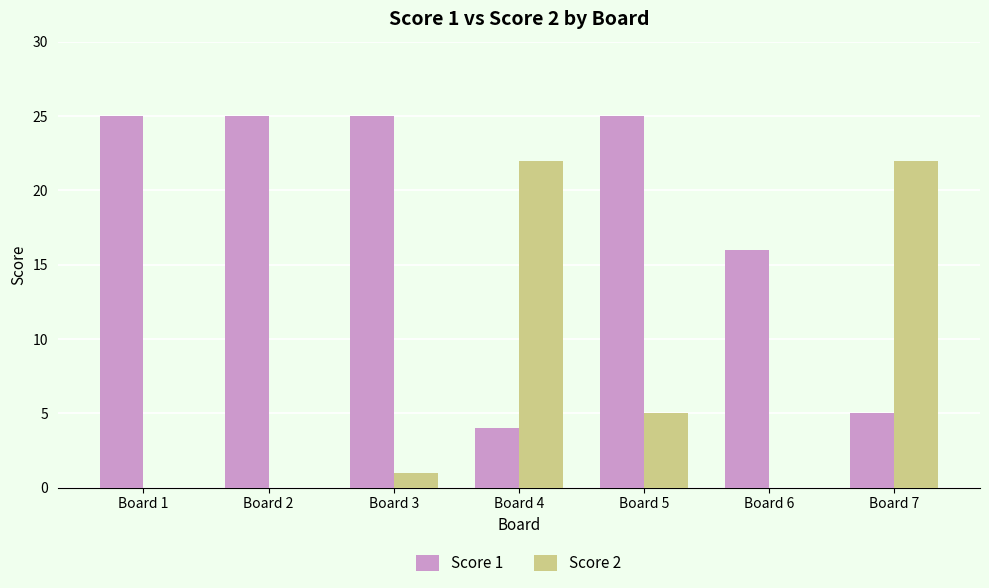

What is the sum of all Score 2 values?

50